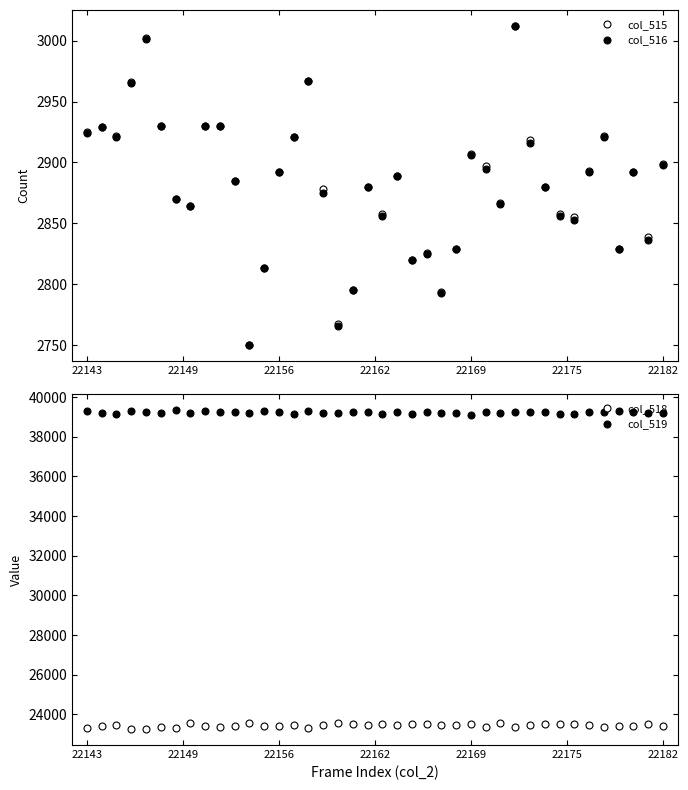

Between 12 and 16, which series saw the biggest shift?

col_519